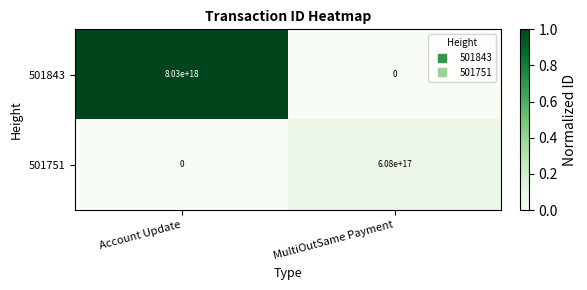

Which series has the largest range (max minus min)?

501843